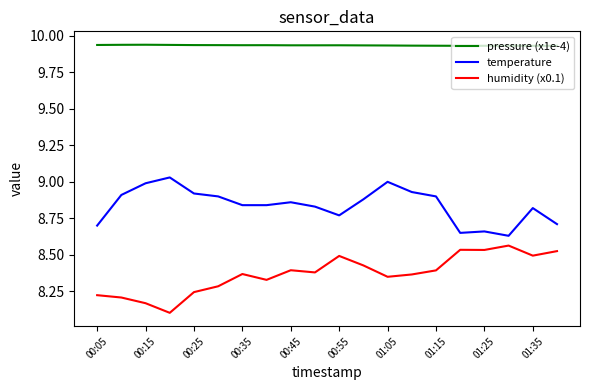

What is the lowest value of the humidity (x0.1) series?

8.1